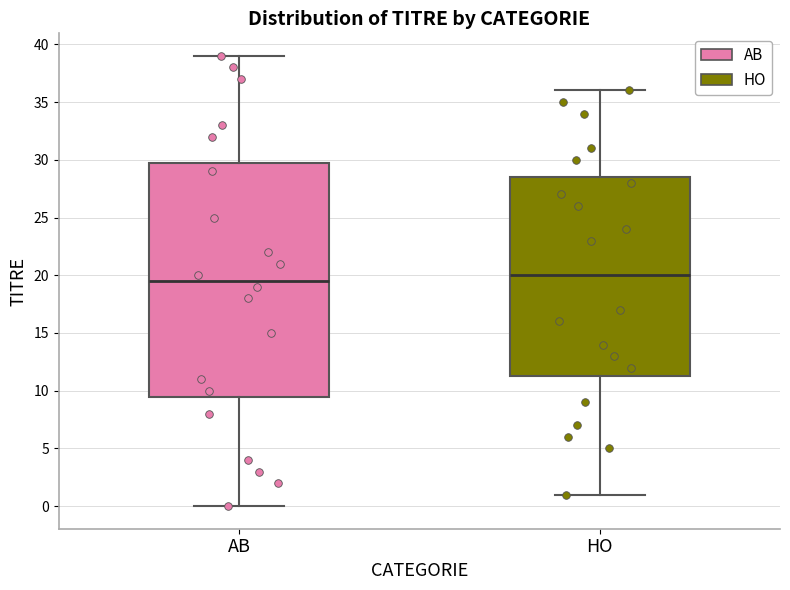

Where is the lower edge of the box for AB on the y-axis? The values are not printed on the chart, so give them approximately, as read against the axis.

9.5